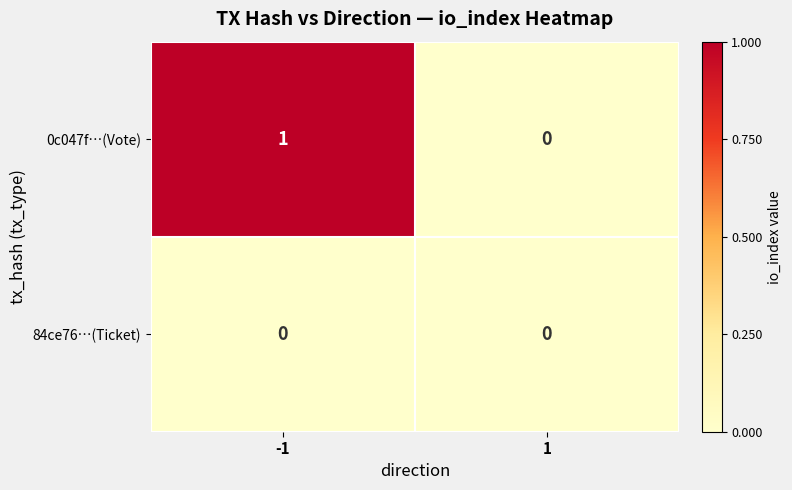

Which series has the largest range (max minus min)?

0c047f…(Vote)